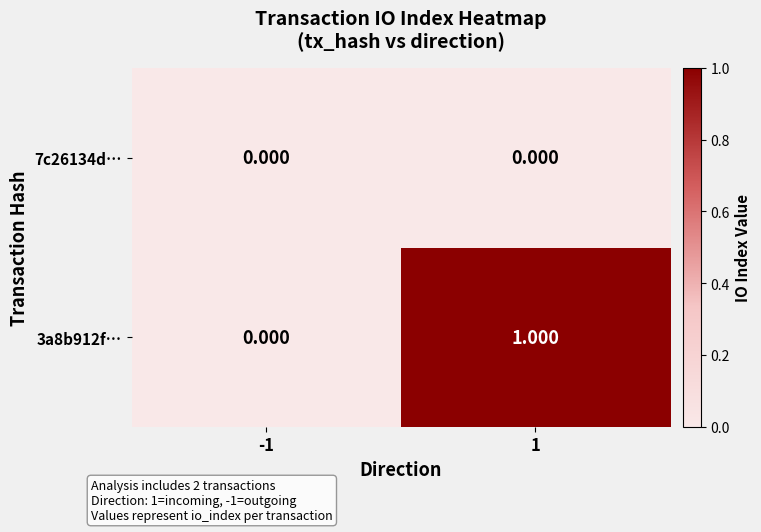

At how many categories does at least one series exceed 0?

1